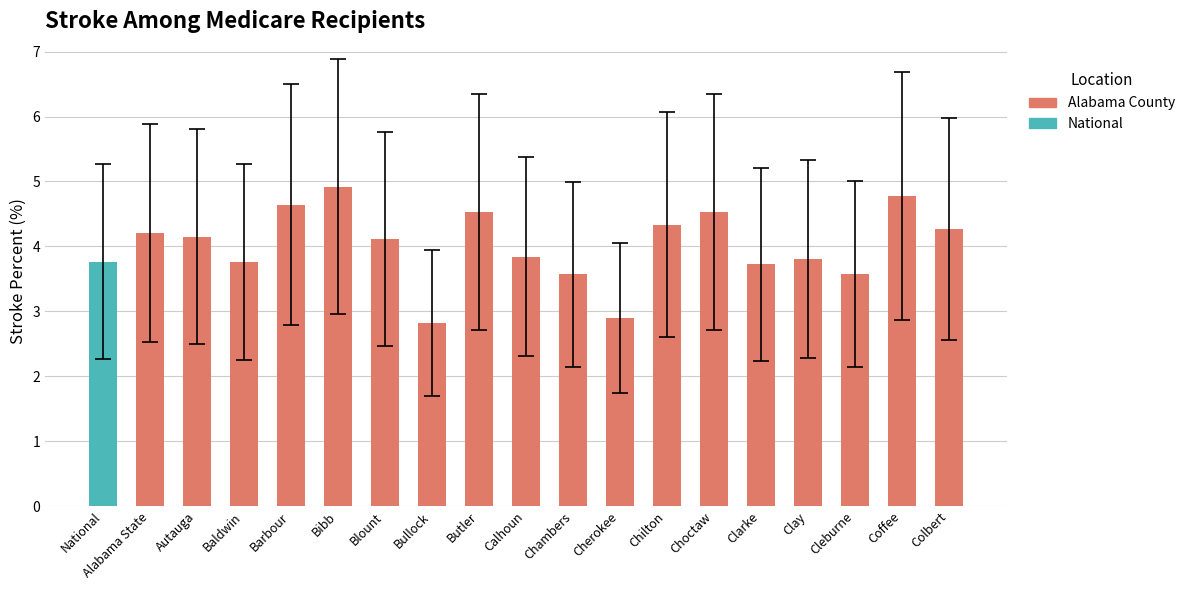

How many bars are there in total?

19